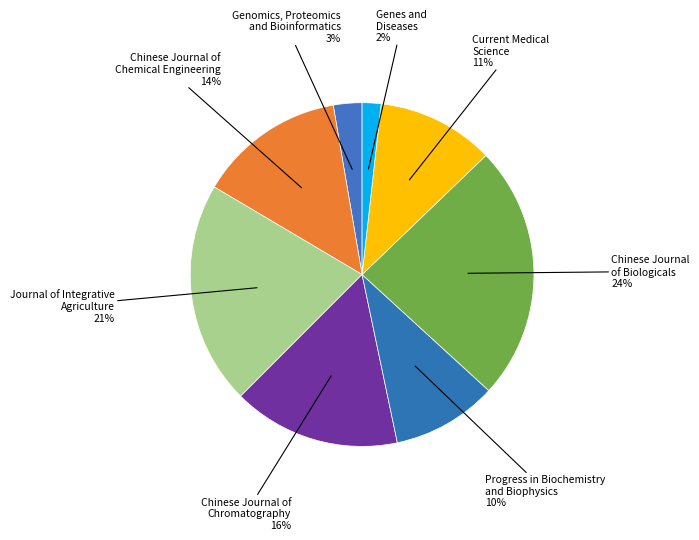

How many slices are in this pie chart?

8